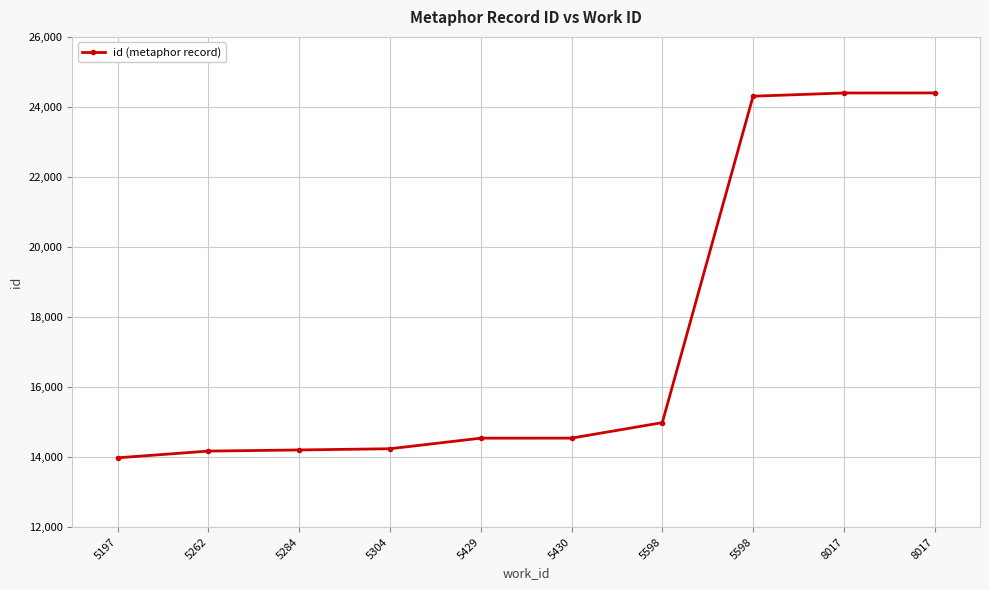

Rank the categories by value from lowest to highest.

5197, 5262, 5284, 5304, 5429, 5430, 5598, 5598, 8017, 8017